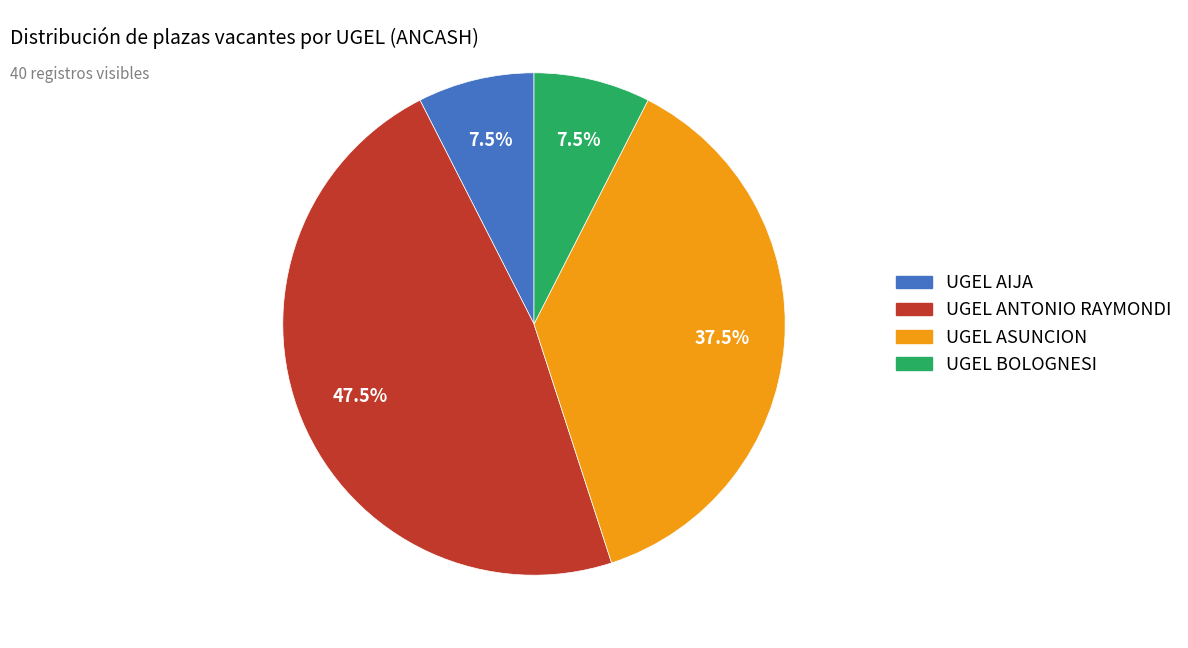

How many segments does this pie chart have?

4